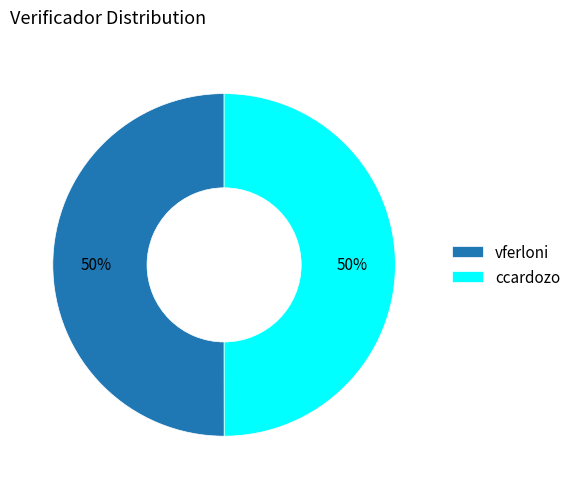

To the nearest percent, what is the combined percentage of ccardozo and vferloni?

100%